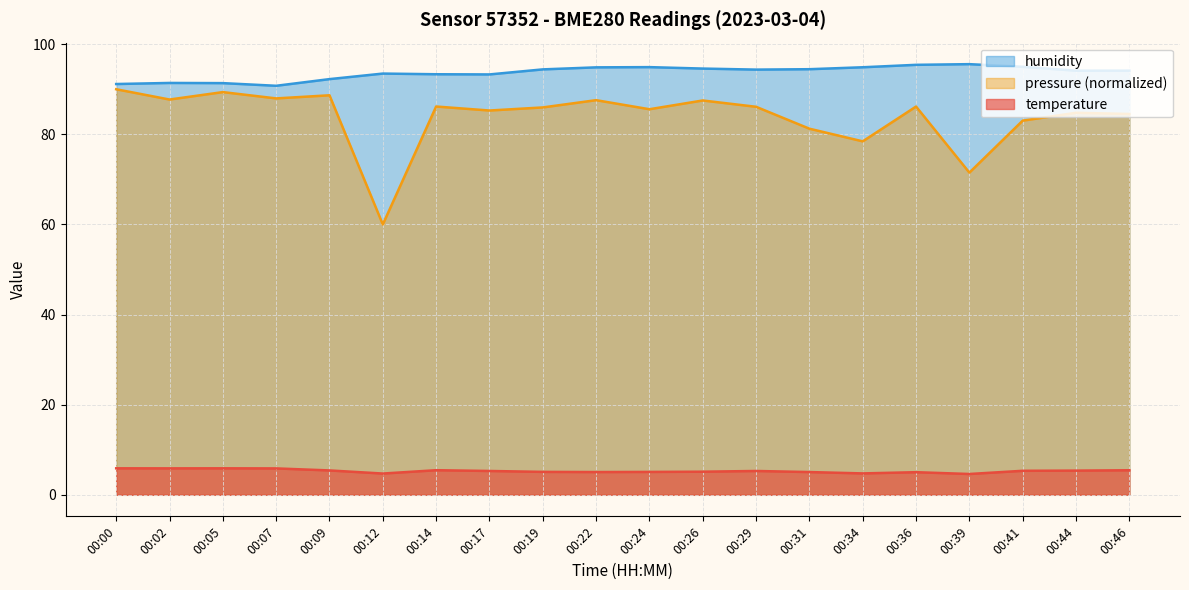

At 00:12, list the series in order from smallest to largest.

temperature, pressure (normalized), humidity